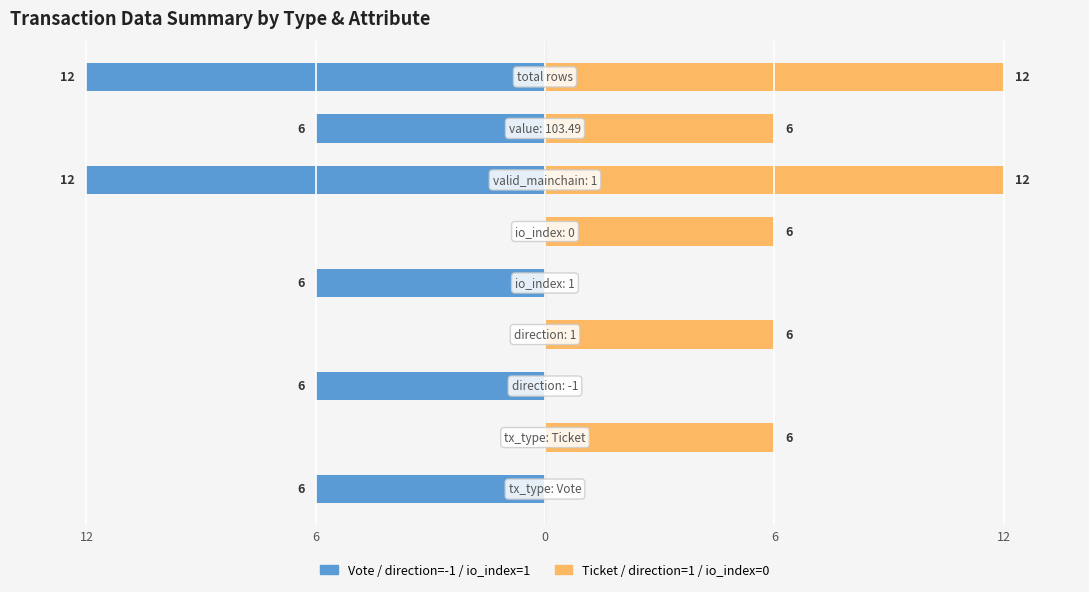

What is the greatest value displayed?

12